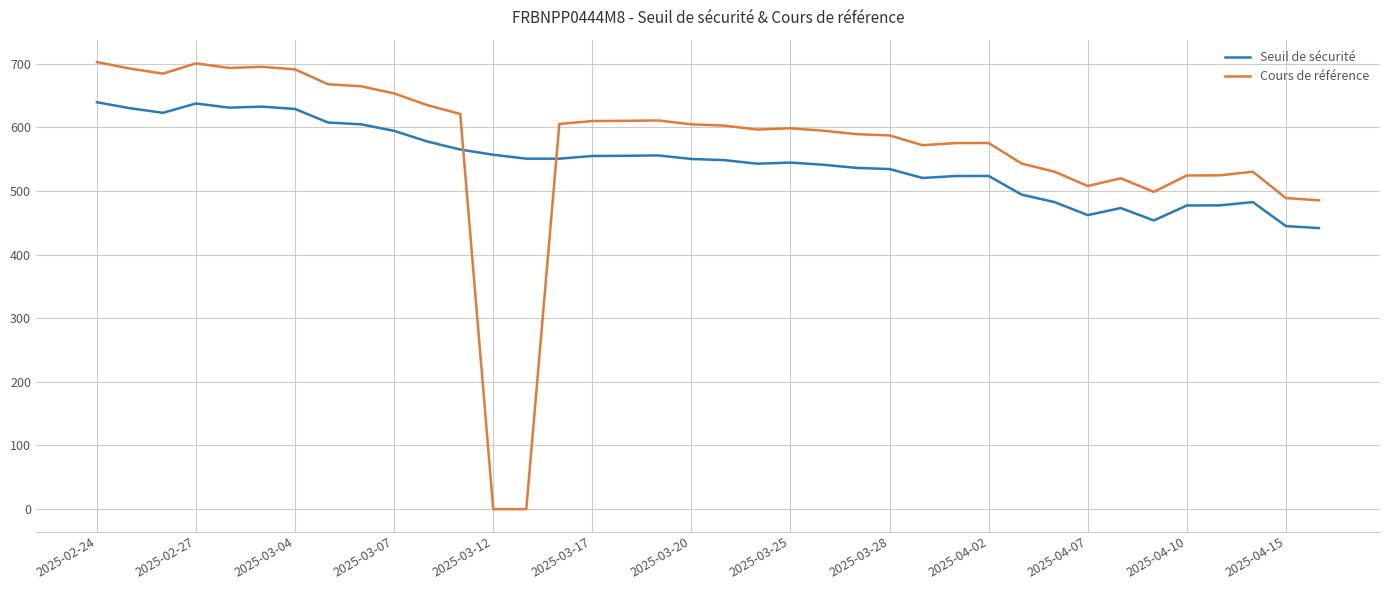

How many distinct data groups are displayed?

2